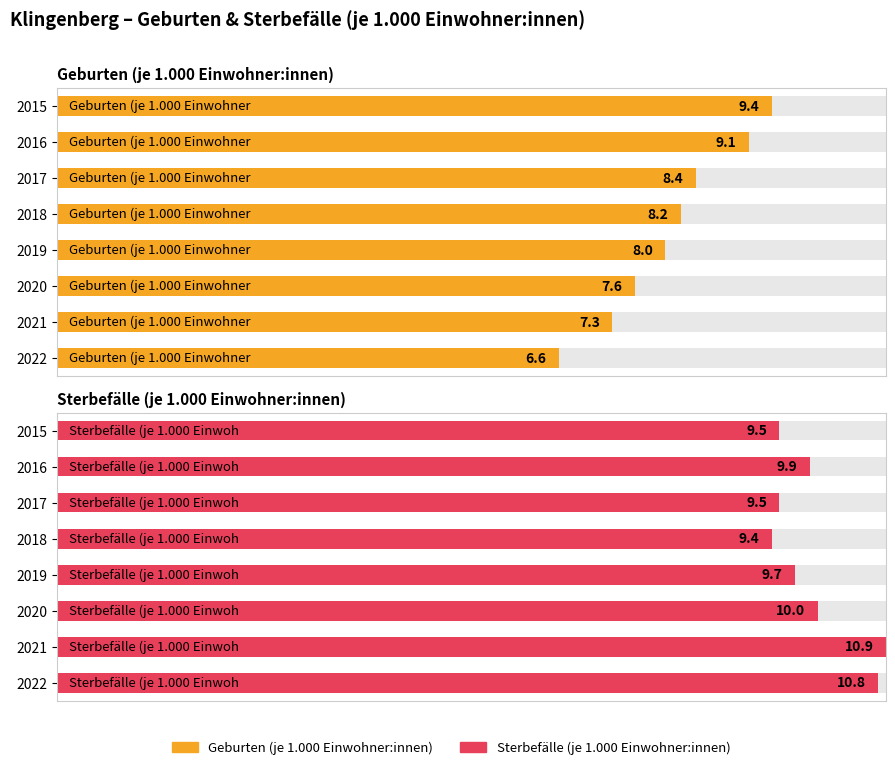

How many categories are shown in the chart?

8